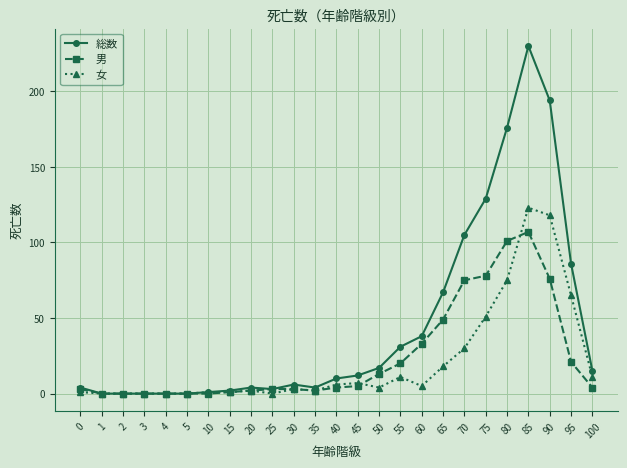

True or false: 男 has more than 0 interior local peaks.

True